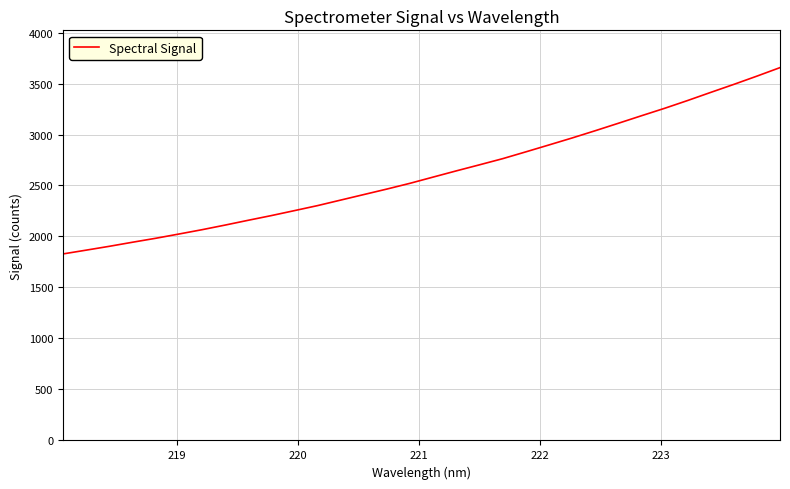

Reading left to right, list all the values displayed in this chart.

1829.2	1866.3	1903.9	1943.8	1982.5	2024.1	2066.6	2112.0	2159.2	2205.2	2253.9	2303.2	2357.4	2411.5	2465.7	2522.1	2583.2	2643.8	2703.1	2763.2	2829.9	2897.5	2965.9	3037.0	3109.9	3183.7	3256.5	3333.2	3412.9	3491.4	3572.3	3655.8